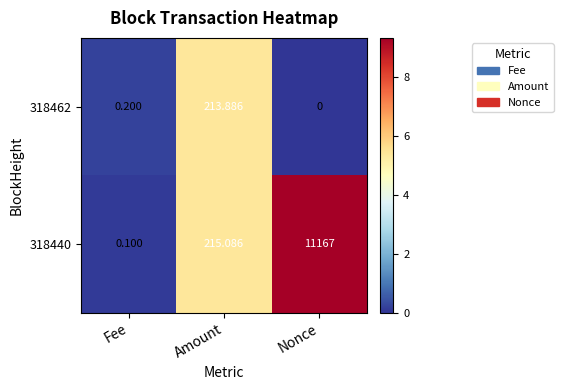

Where is 318462 nearest to the value 106?

Fee